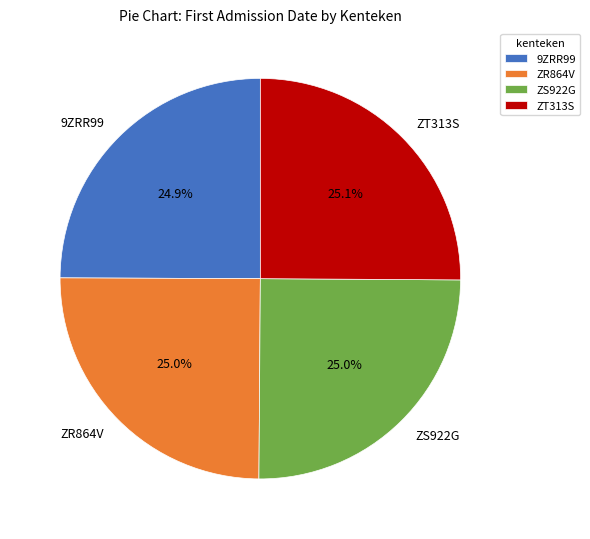

What percentage is NOT represented by ZS922G?

75.0%